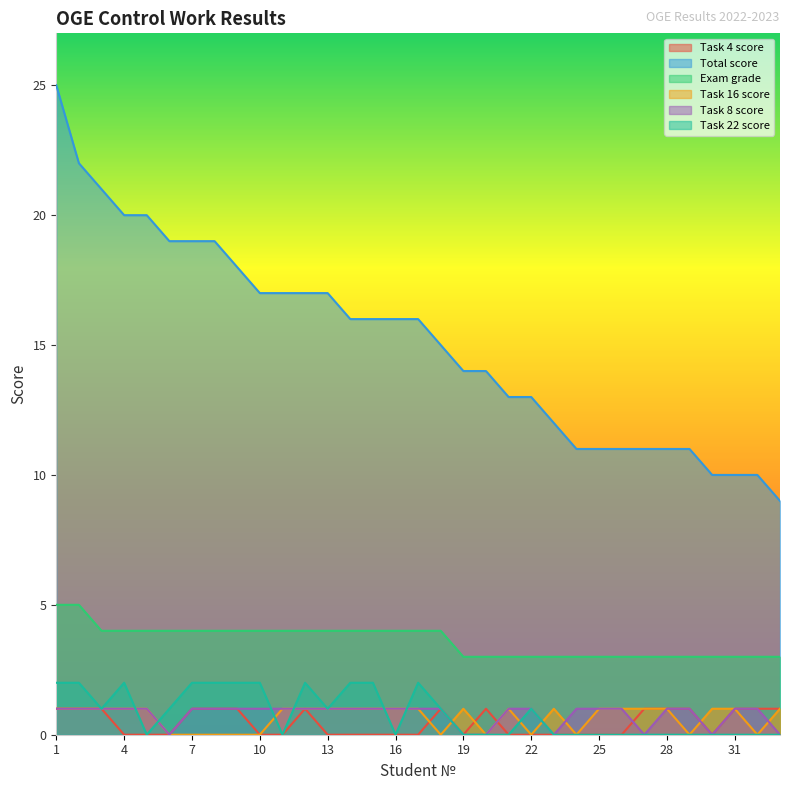

Which series has the largest total across all categories?

Total score